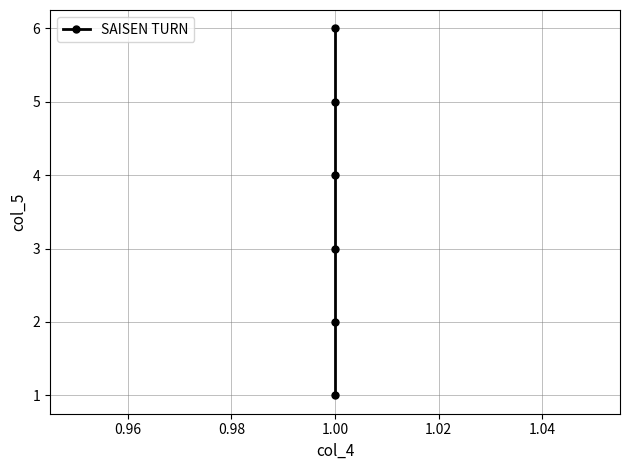

Reading left to right, transcribe all the data shown in this chart.

1	2	3	4	5	6